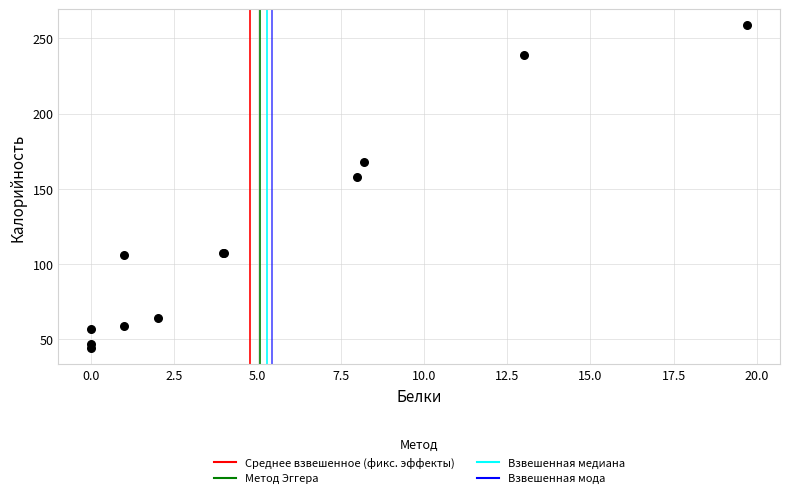

What Y value in the scatter plot is closest to 151?

158.0